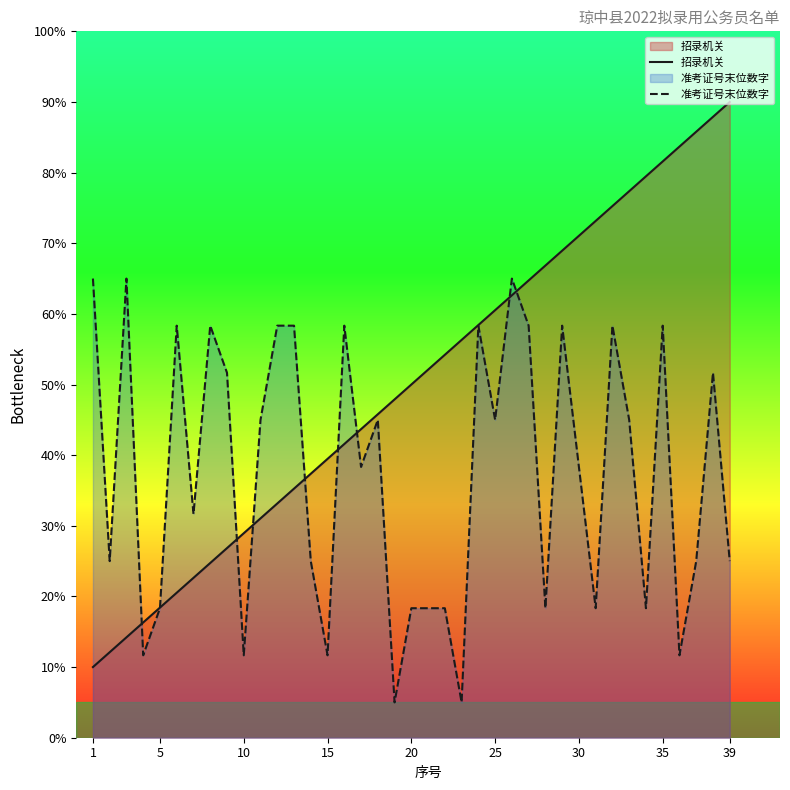

How many times do 招录机关 and 准考证号末位数字 cross each other?

9